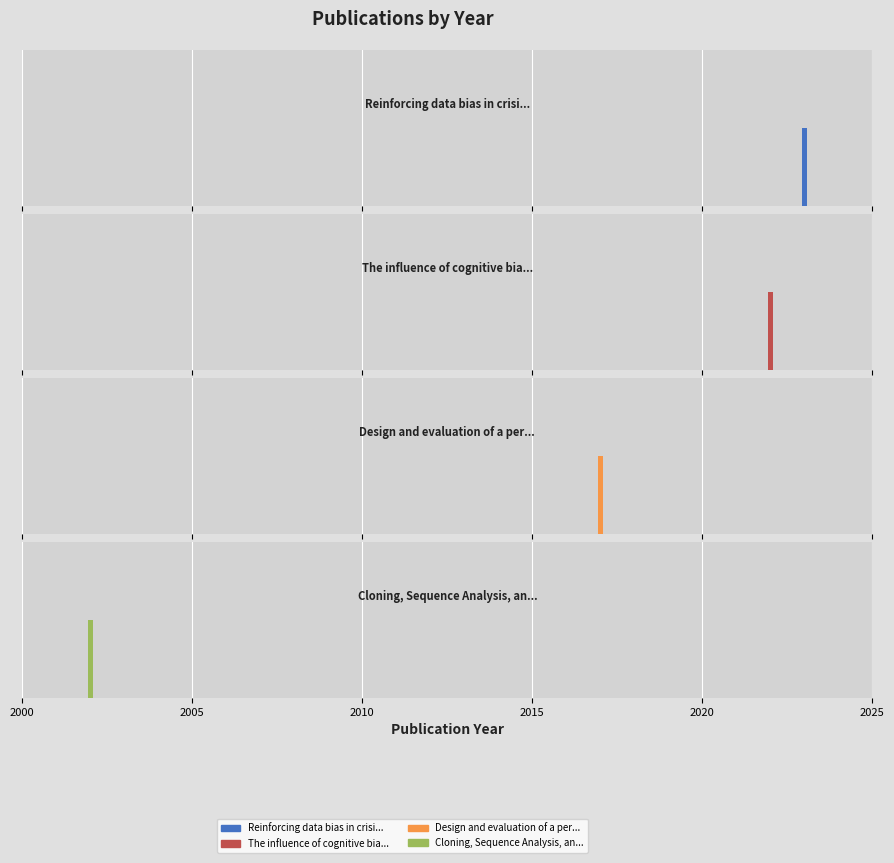

What is the ratio of the value at Reinforcing data bias in crisis information to the value at Design and evaluation of a personal robot?

1.0